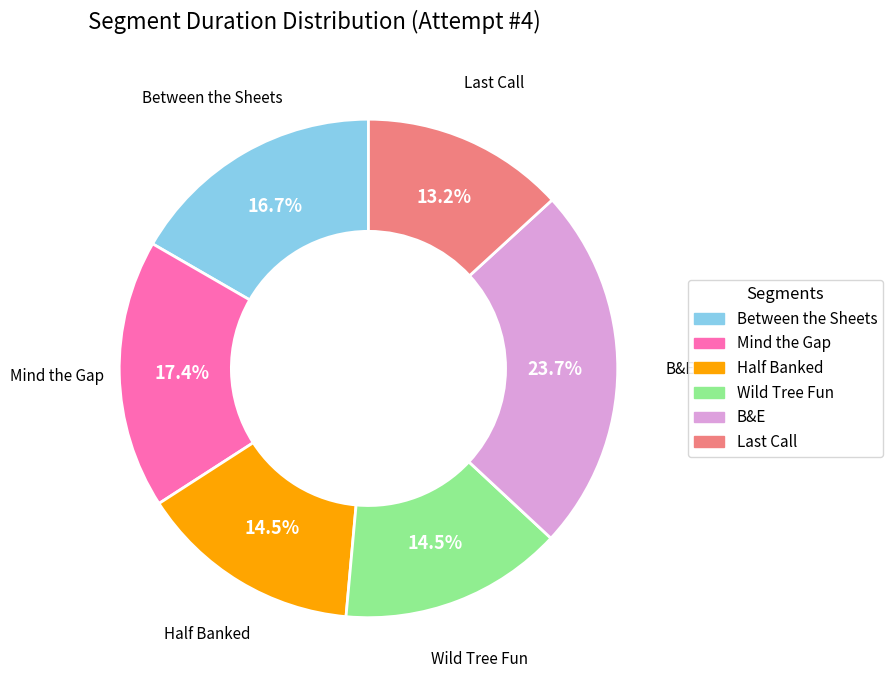

Is there any slice that represents more than half of the pie?

No